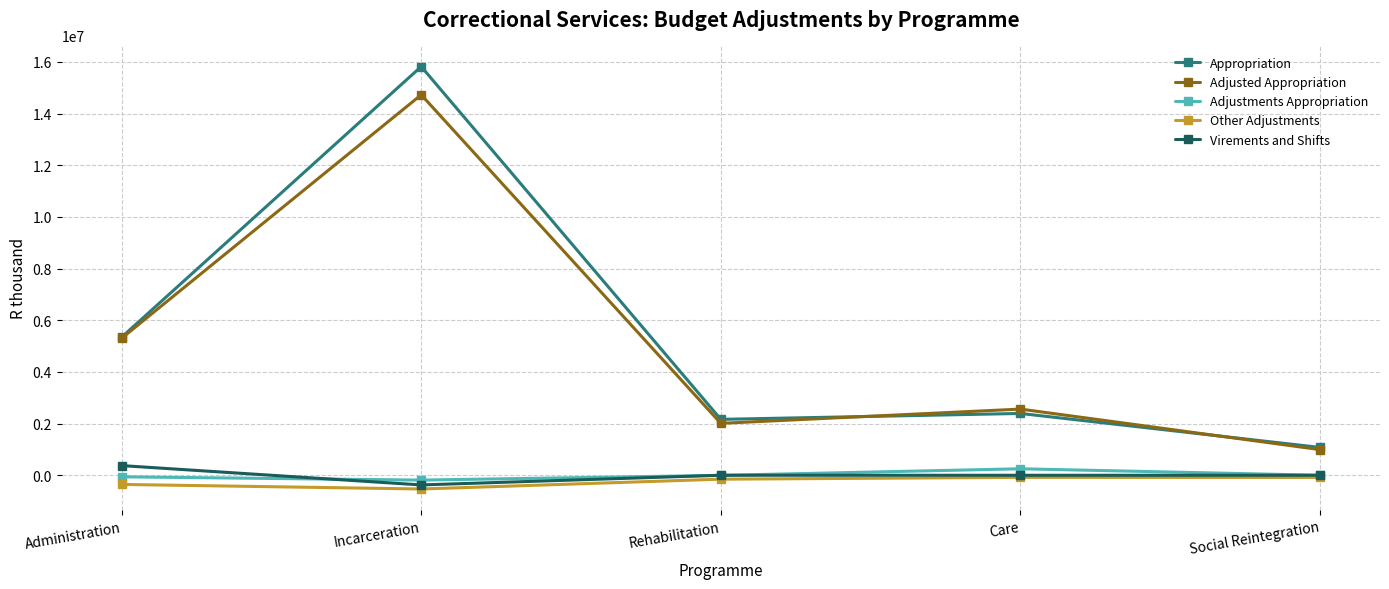

Which label corresponds to the largest value in the chart?

Incarceration